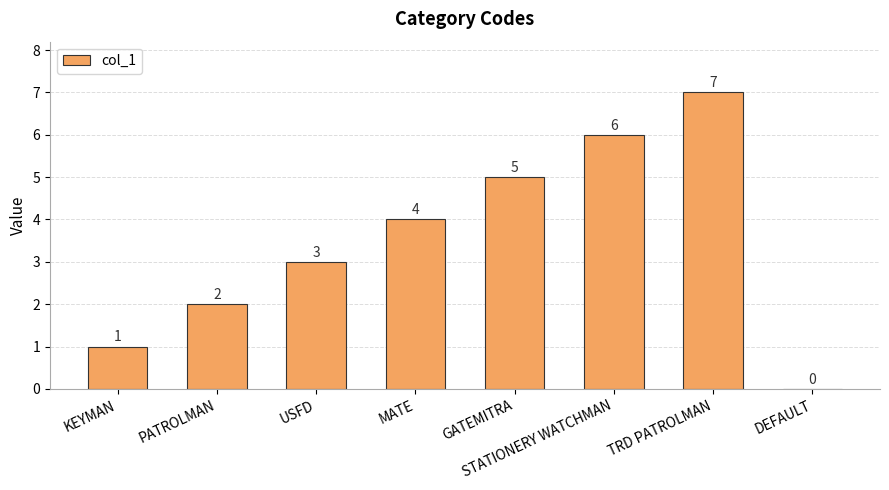

Approximately how many times larger is the value at PATROLMAN compared to USFD?

0.7